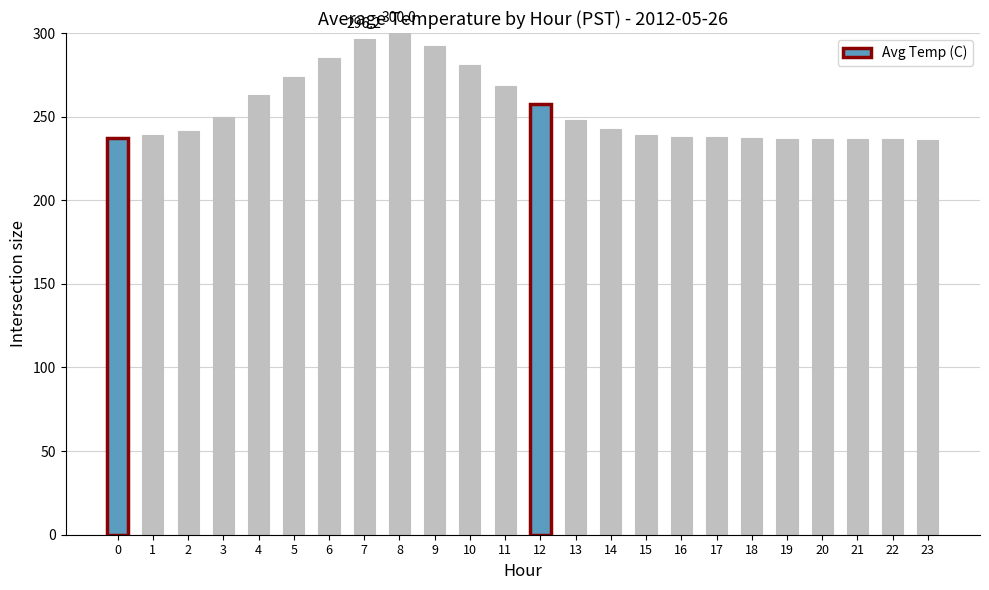

What is the minimum value shown in the chart?

236.3